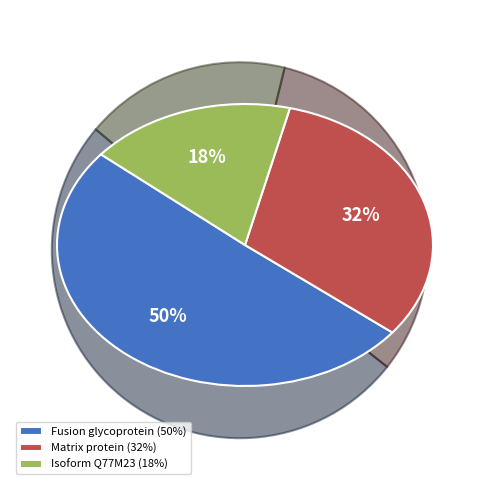

Does Isoform Q77M23 account for over 50% of the chart?

No